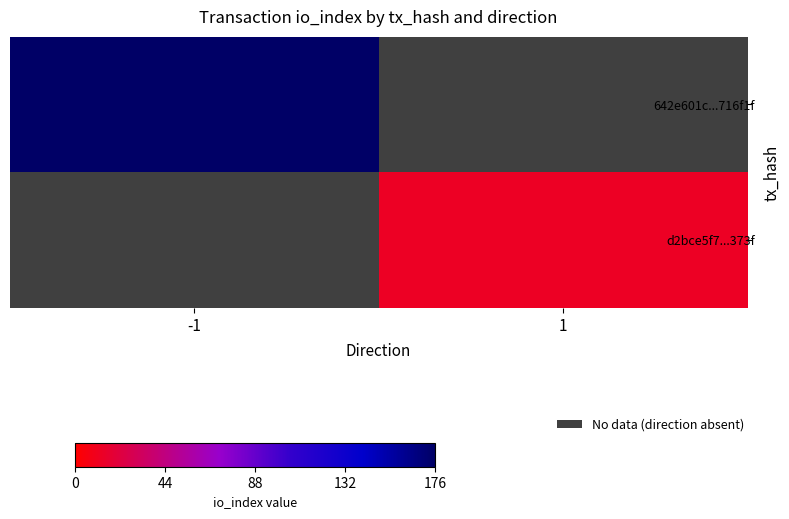

True or false: d2bce5f7...373f has a value of 5.7 at 1.

False